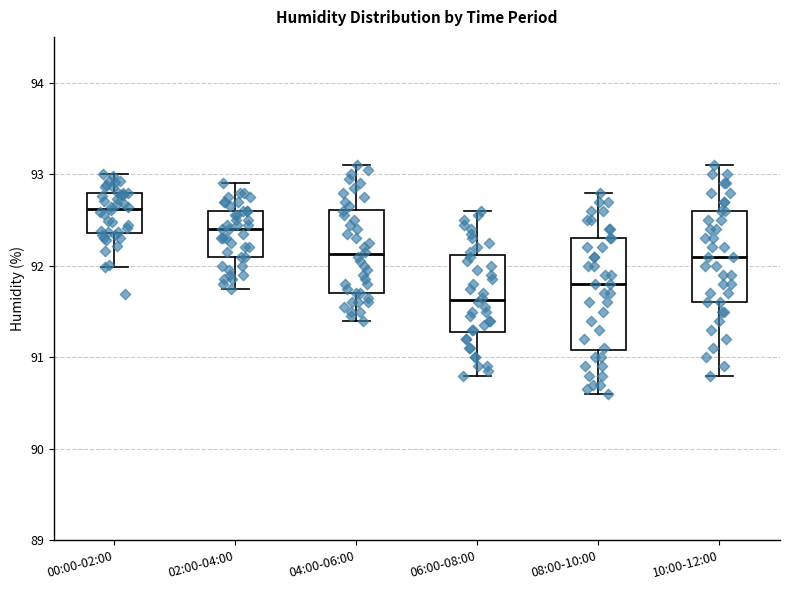

Reading left to right, read every box against the y-axis: the position of its median line, the range the box covers, and the ends of its whiskers. The values are not printed on the chart, so give them approximately, as read against the axis.

00:00-02:00: median 92.6, box 92.4 to 92.8, whiskers 92.0 to 93.0
02:00-04:00: median 92.4, box 92.1 to 92.6, whiskers 91.8 to 92.9
04:00-06:00: median 92.1, box 91.7 to 92.6, whiskers 91.4 to 93.1
06:00-08:00: median 91.6, box 91.3 to 92.1, whiskers 90.8 to 92.6
08:00-10:00: median 91.8, box 91.1 to 92.3, whiskers 90.6 to 92.8
10:00-12:00: median 92.1, box 91.6 to 92.6, whiskers 90.8 to 93.1